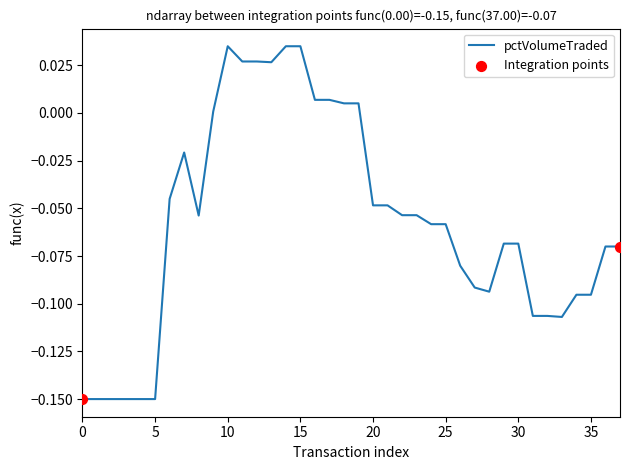

How many lines are shown in the chart?

1